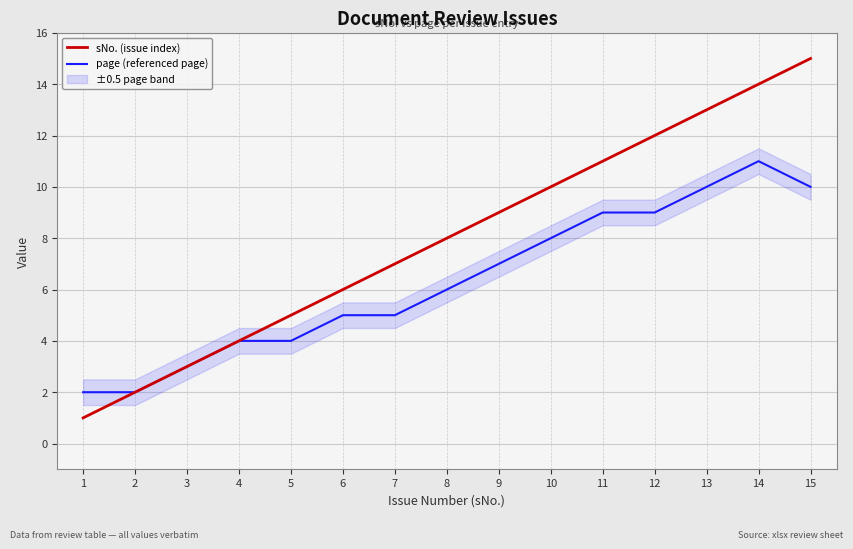

True or false: sNo. (issue index) and page (referenced page) intersect in this chart.

False